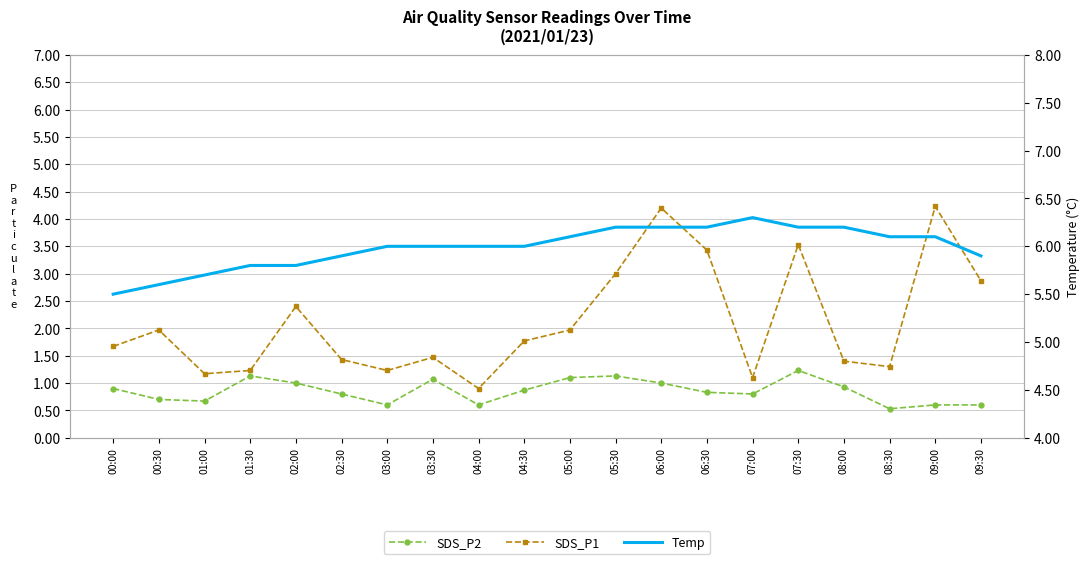

List the labels in order of Temp value, largest first.

07:00, 05:30, 06:00, 06:30, 07:30, 08:00, 05:00, 08:30, 09:00, 03:00, 03:30, 04:00, 04:30, 02:30, 09:30, 01:30, 02:00, 01:00, 00:30, 00:00